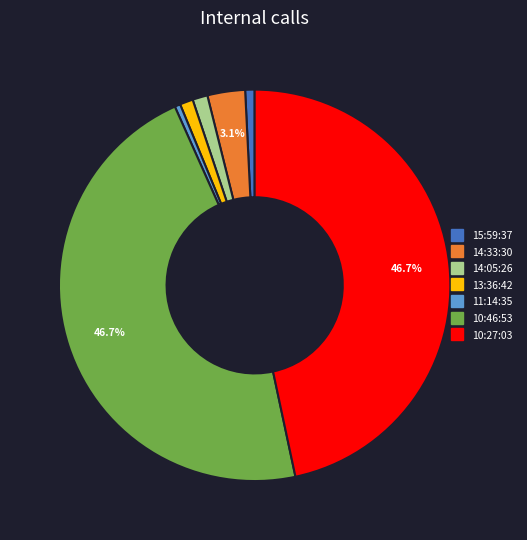

What is the total percentage of 14:33:30 and 10:27:03?

49.8%